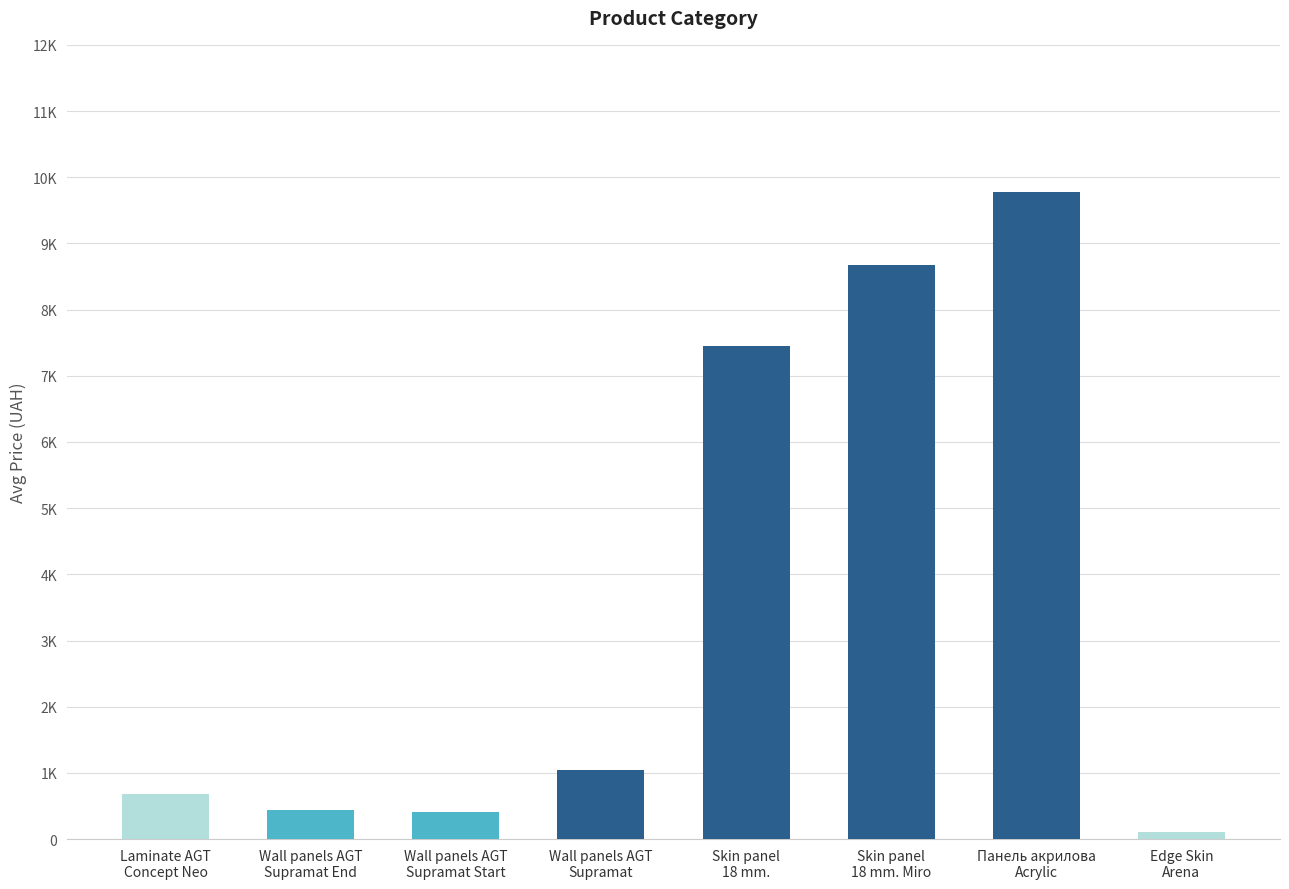

List the labels in order of value, smallest first.

Edge Skin
Arena, Wall panels AGT
Supramat Start, Wall panels AGT
Supramat End, Laminate AGT
Concept Neo, Wall panels AGT
Supramat, Skin panel
18 mm., Skin panel
18 mm. Miro, Панель акрилова
Acrylic